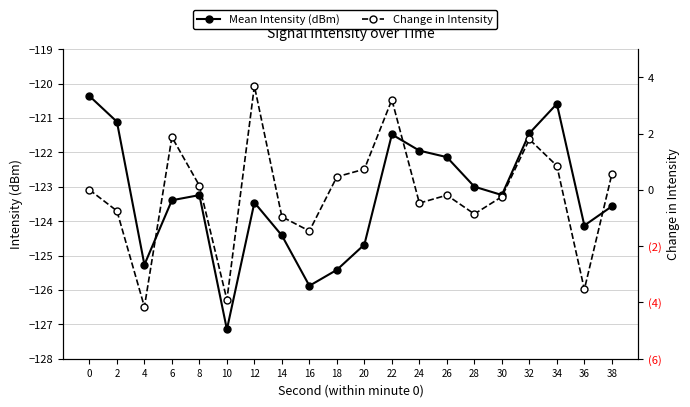

What are all the series names shown in the legend?

Mean Intensity (dBm), Change in Intensity